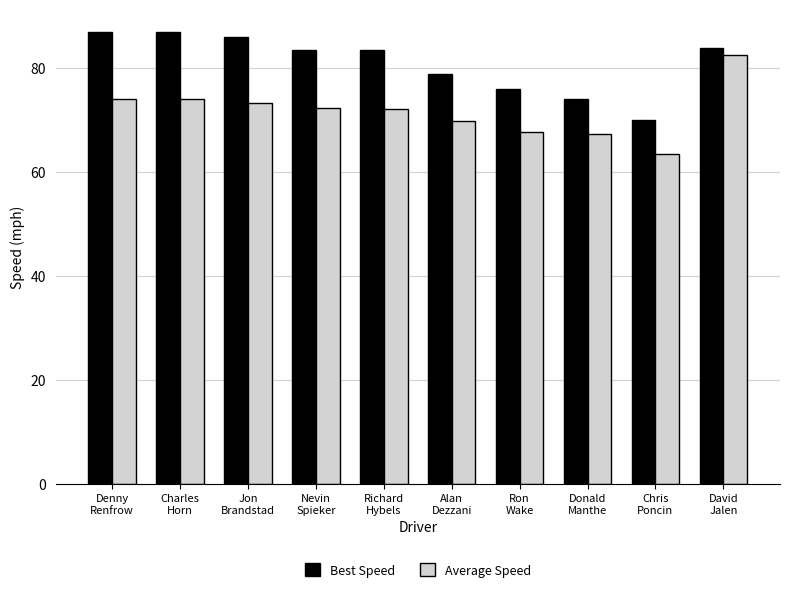

What is the sum of the Average Speed values at Chris
Poncin and David
Jalen?

146.0